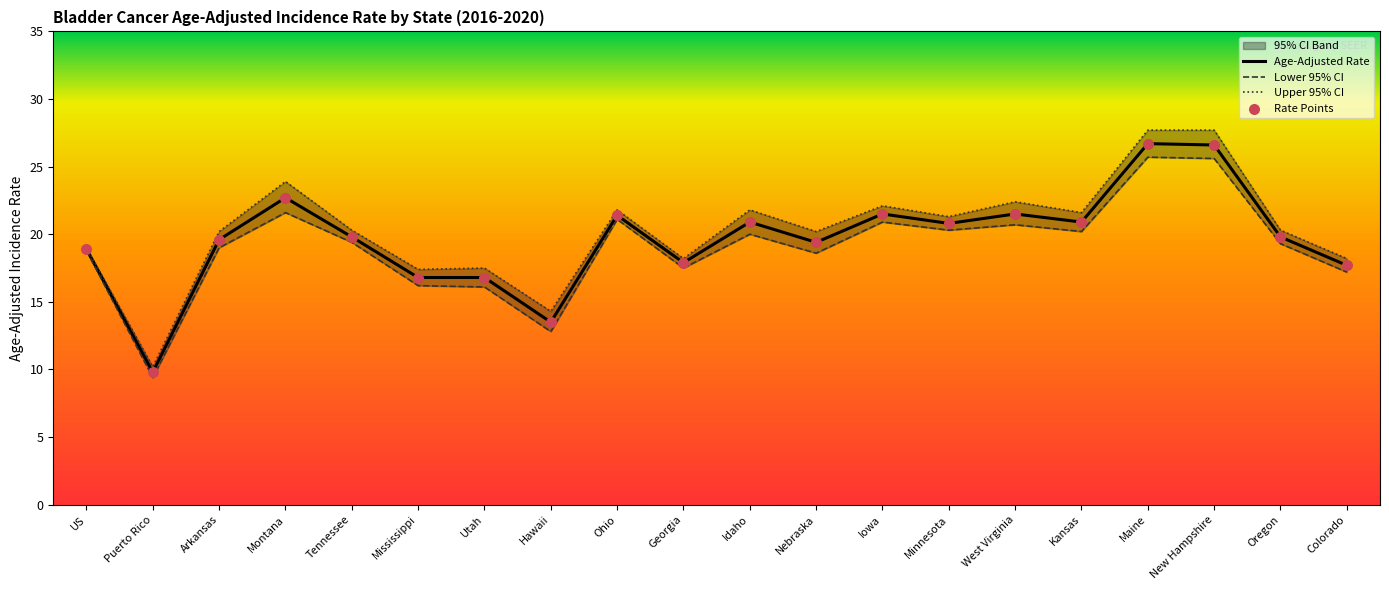

At which category is the sum across all series the highest?

Maine